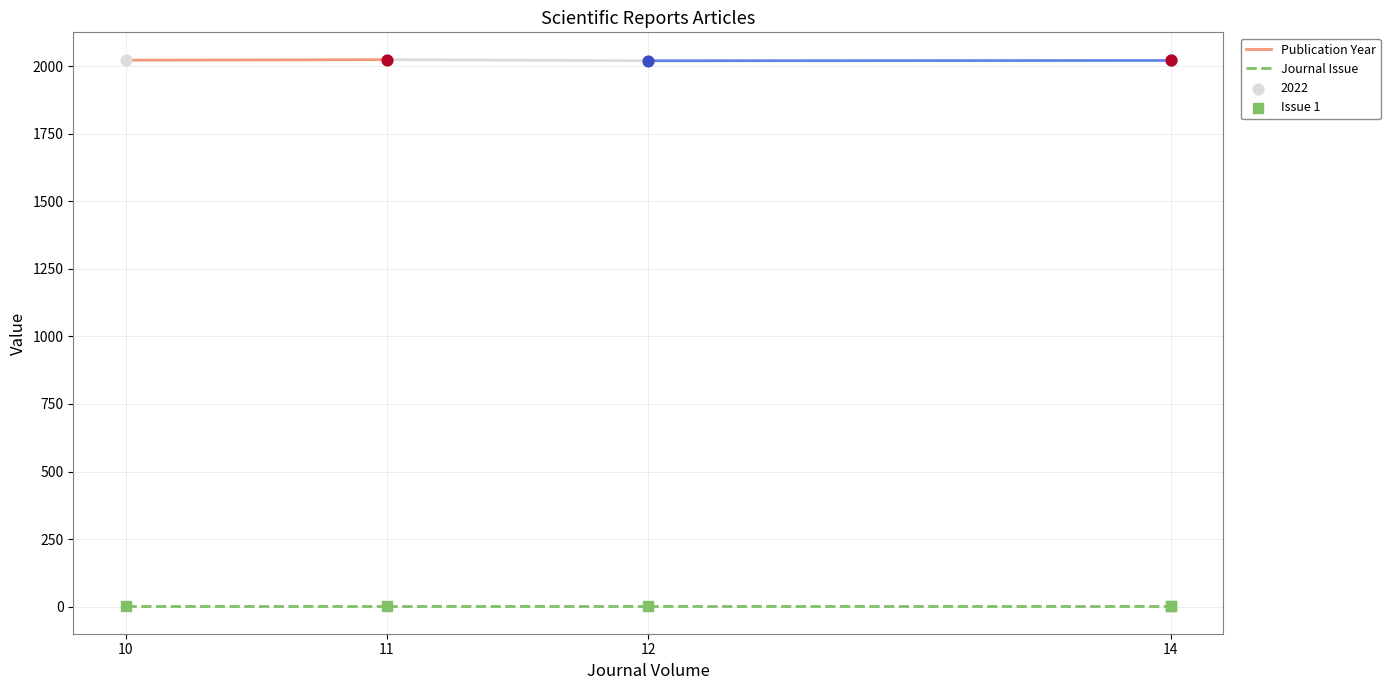

Which series contains the highest Y value?

Publication Year